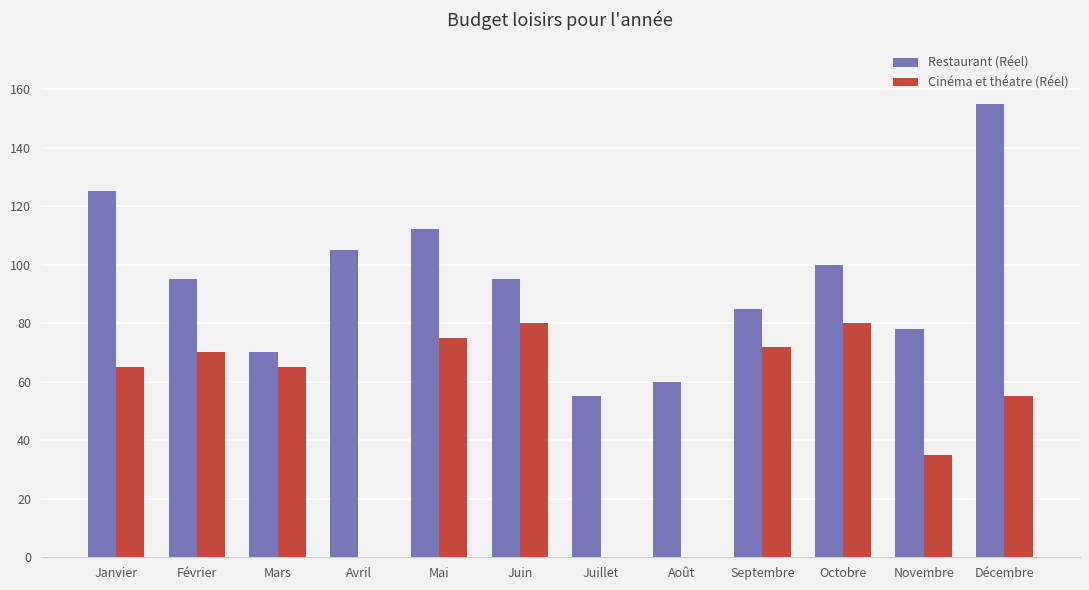

What is the highest value of the Cinéma et théatre (Réel) series?

80